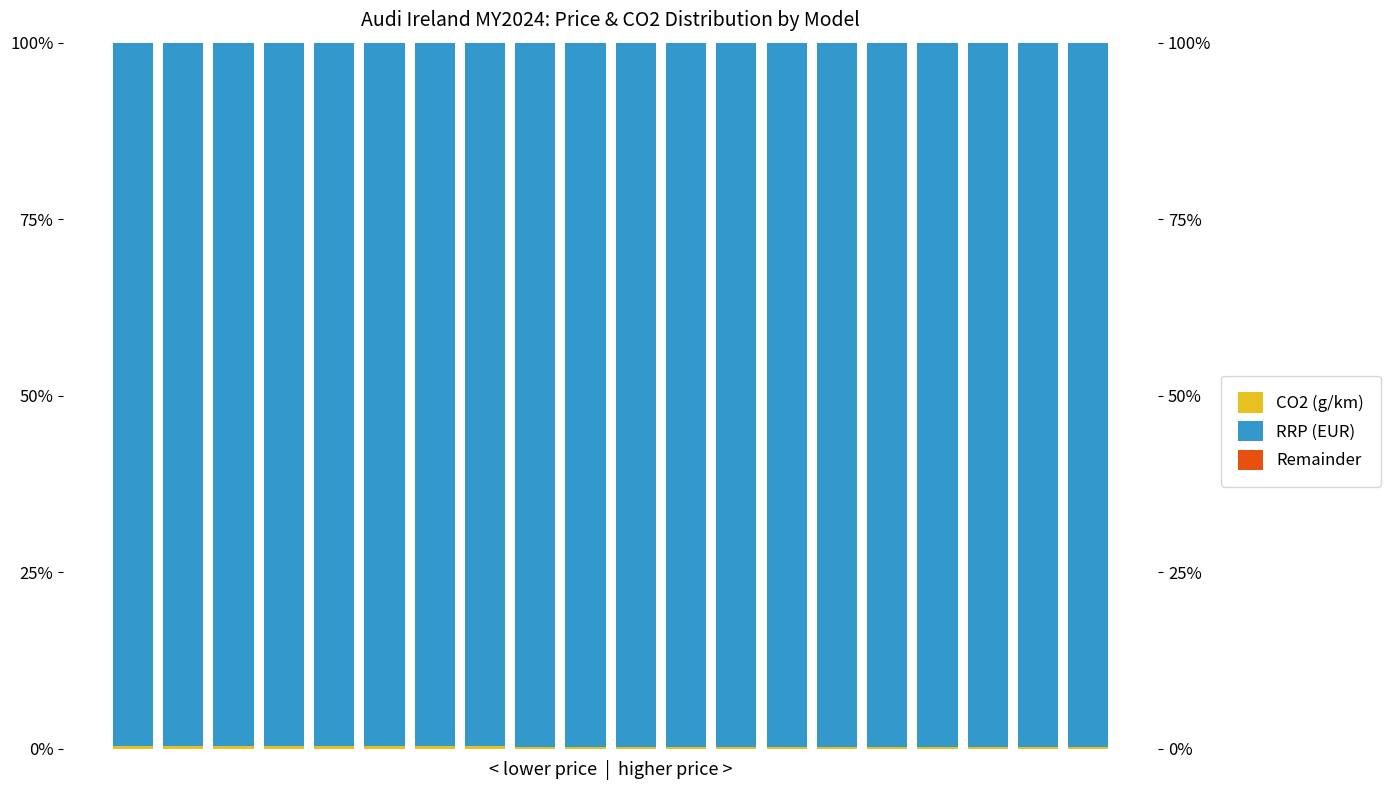

At how many categories does at least one series exceed 82?

20